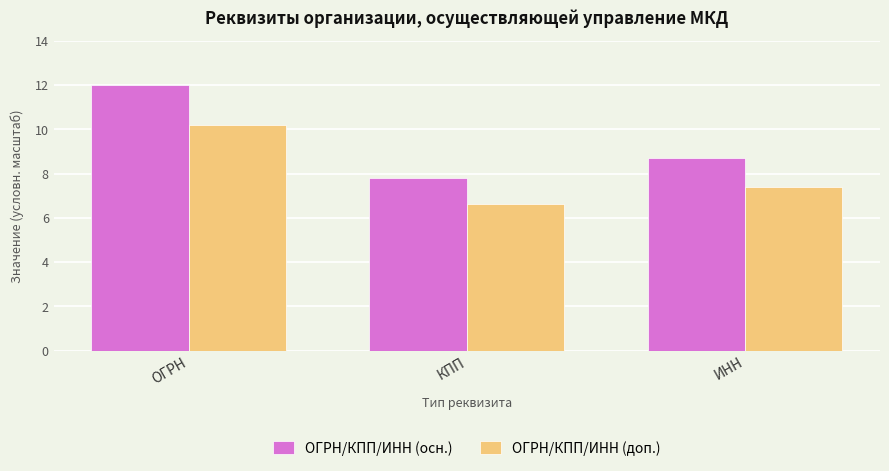

The value of ОГРН/КПП/ИНН (доп.) at ИНН is 7.4. True or false?

True